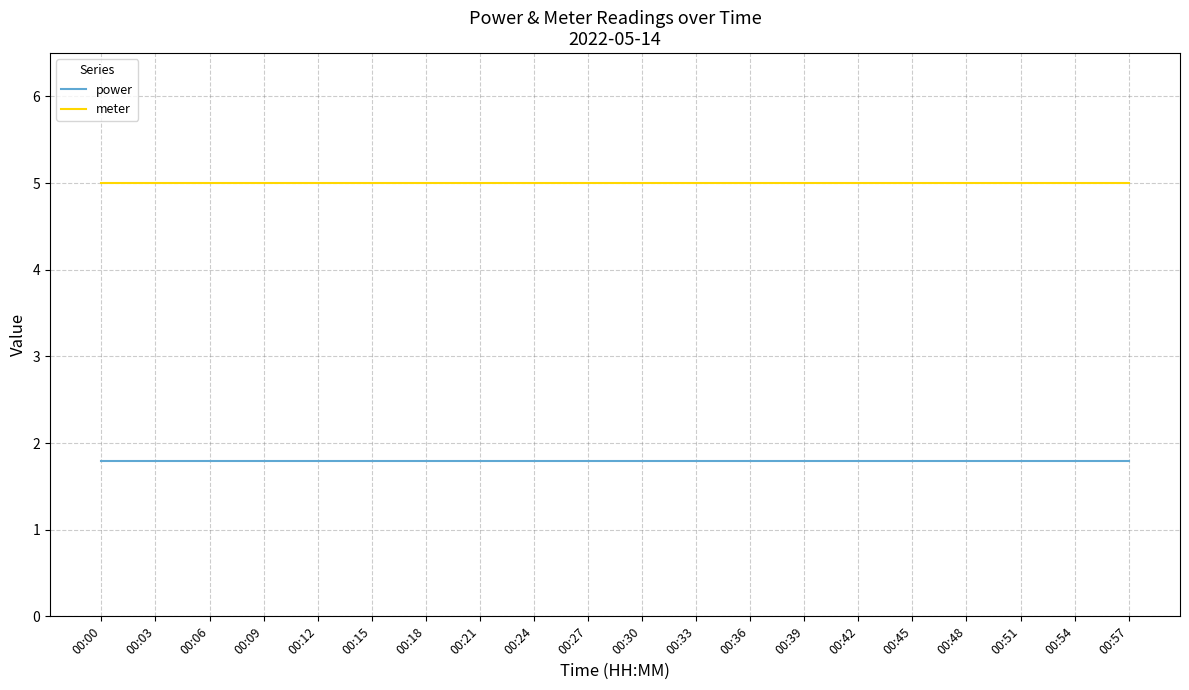

The value of meter at 00:15 is 1.4. True or false?

False